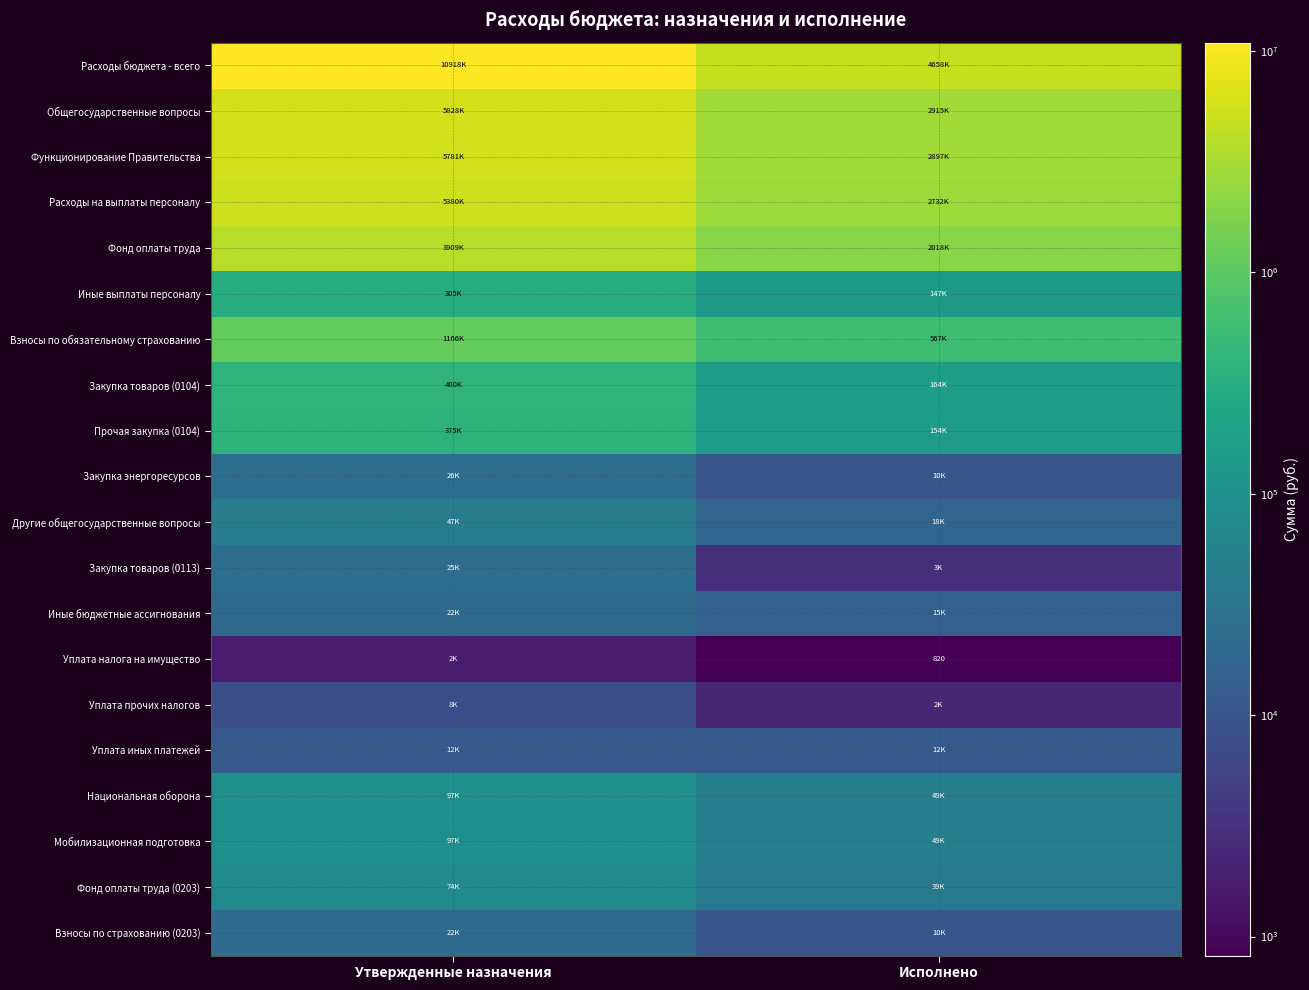

What is the total value across all series at Исполнено?

16461415.7